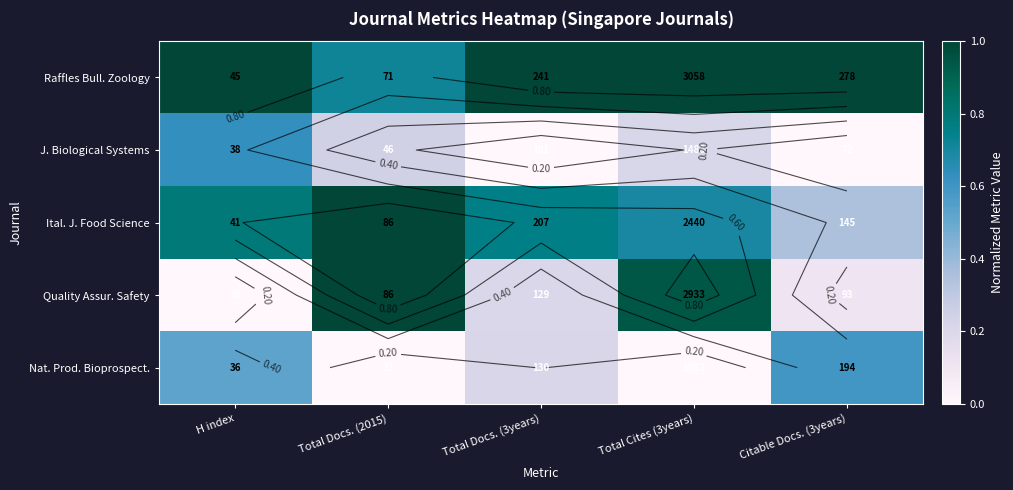

What is the average value of the Ital. J. Food Science series?

0.7